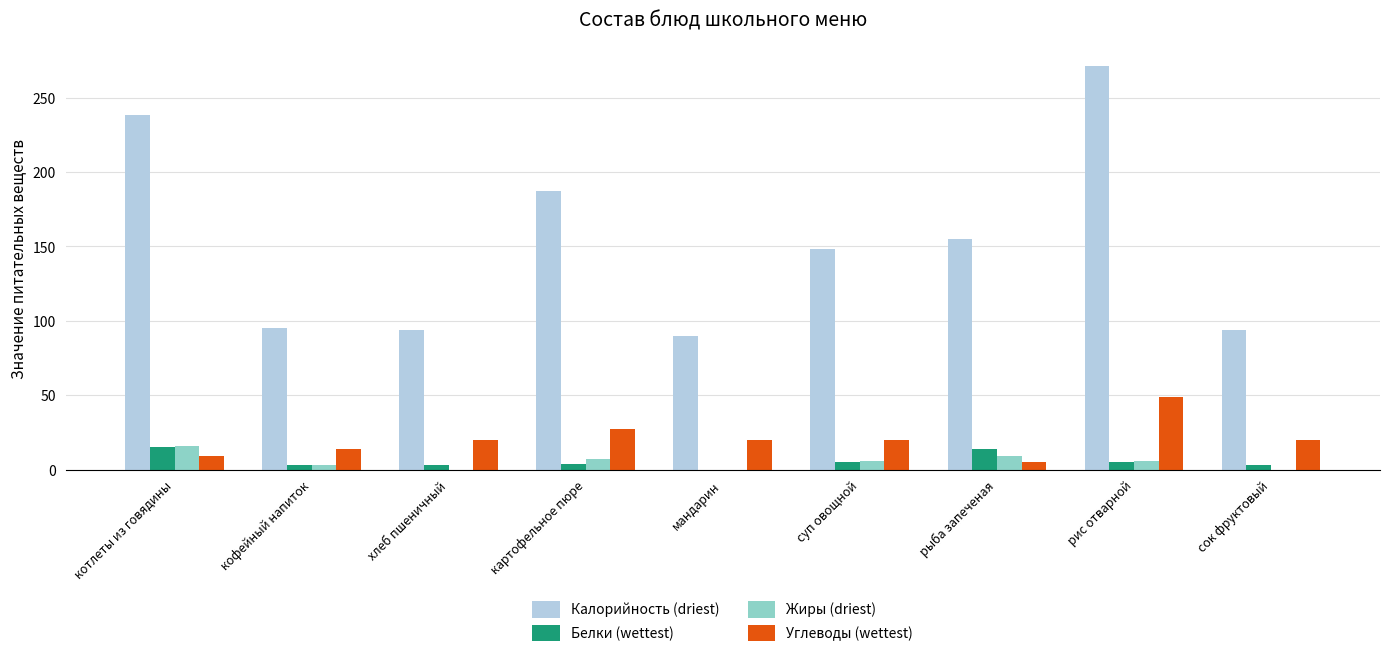

Are the bars horizontal?

No